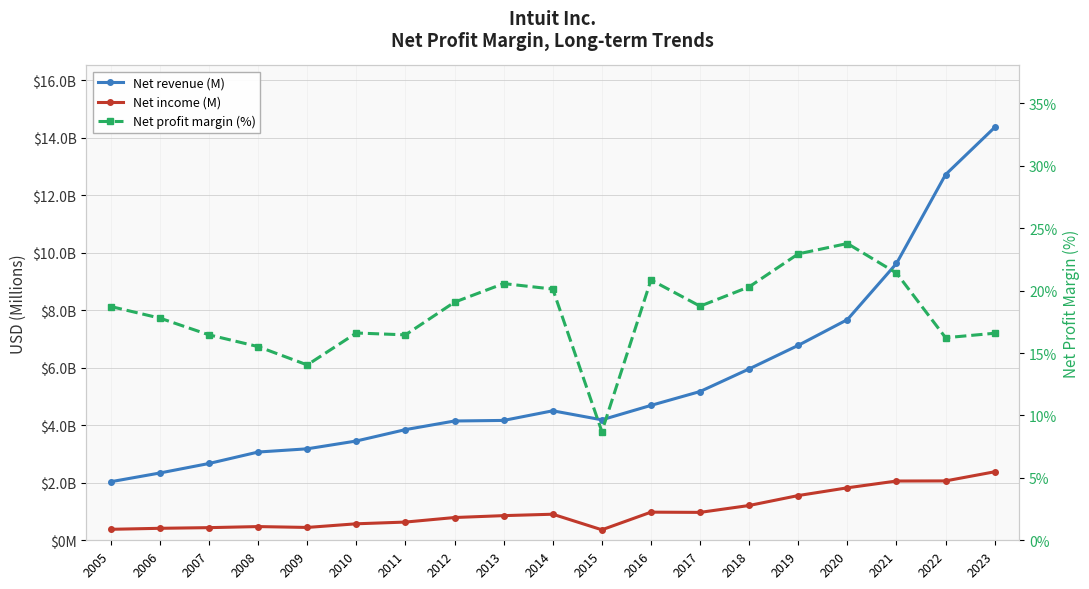

At which category is the sum across all series the highest?

2023